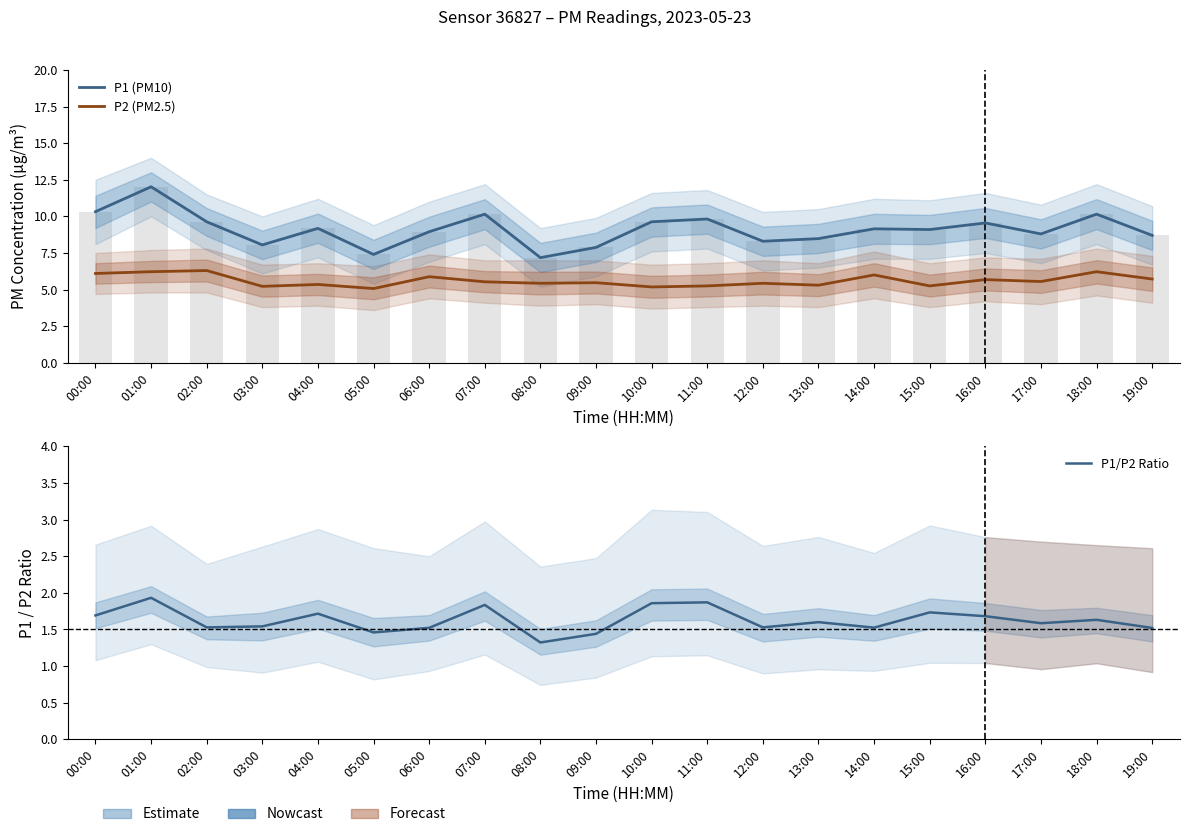

How many bars are there in each group?

3